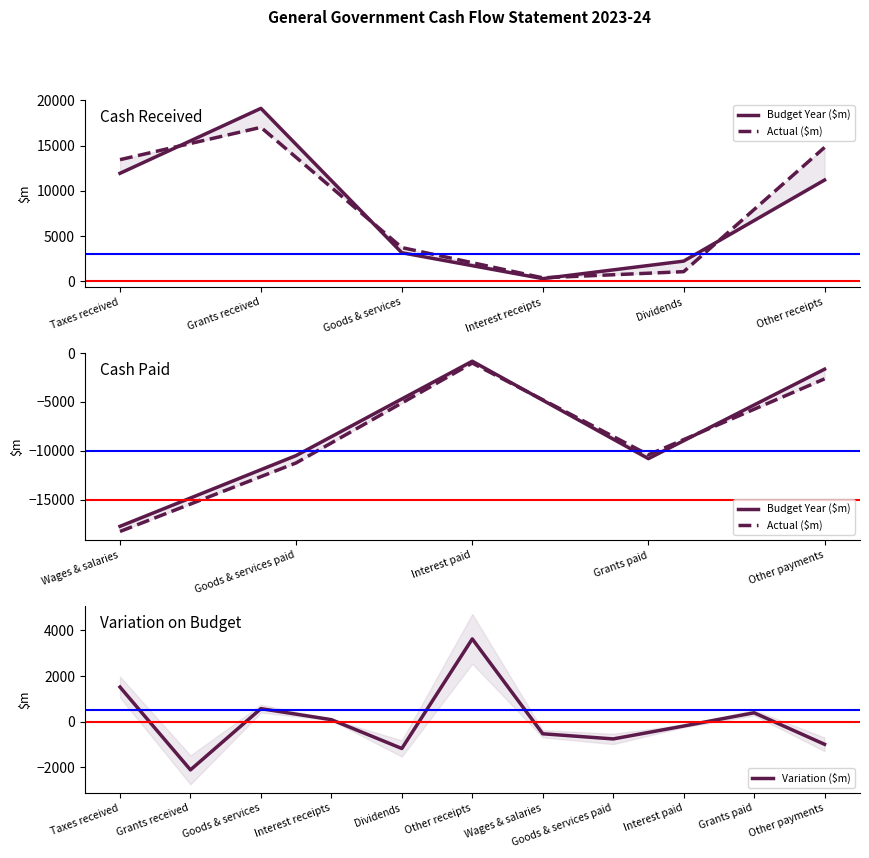

What is the difference between the Budget Year ($m) values at Goods & services and Other receipts?

8053